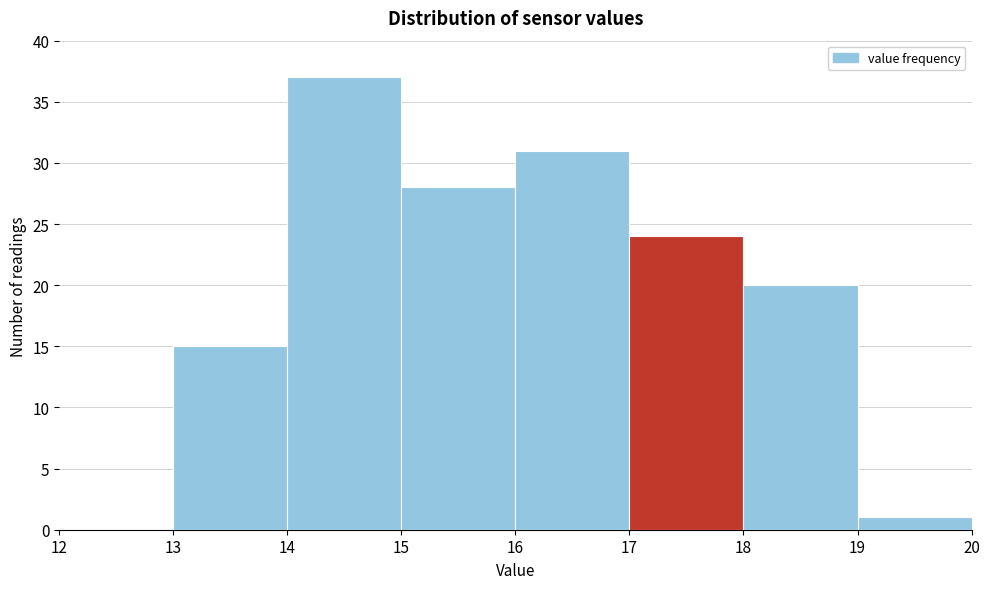

Over which range of the x-axis is the bar tallest?

14 to 15